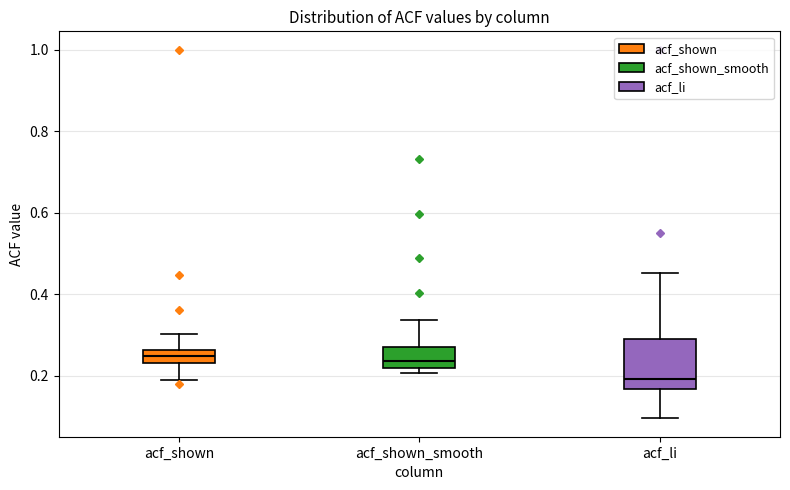

Reading left to right, read every box against the y-axis: the position of its median line, the range the box covers, and the ends of its whiskers. The values are not printed on the chart, so give them approximately, as read against the axis.

acf_shown: median 0.24 (inside the box), box 0.24 to 0.26, whiskers 0.18 to 0.30
acf_shown_smooth: median 0.24, box 0.22 to 0.28, whiskers 0.20 to 0.34
acf_li: median 0.20, box 0.16 to 0.30, whiskers 0.10 to 0.46